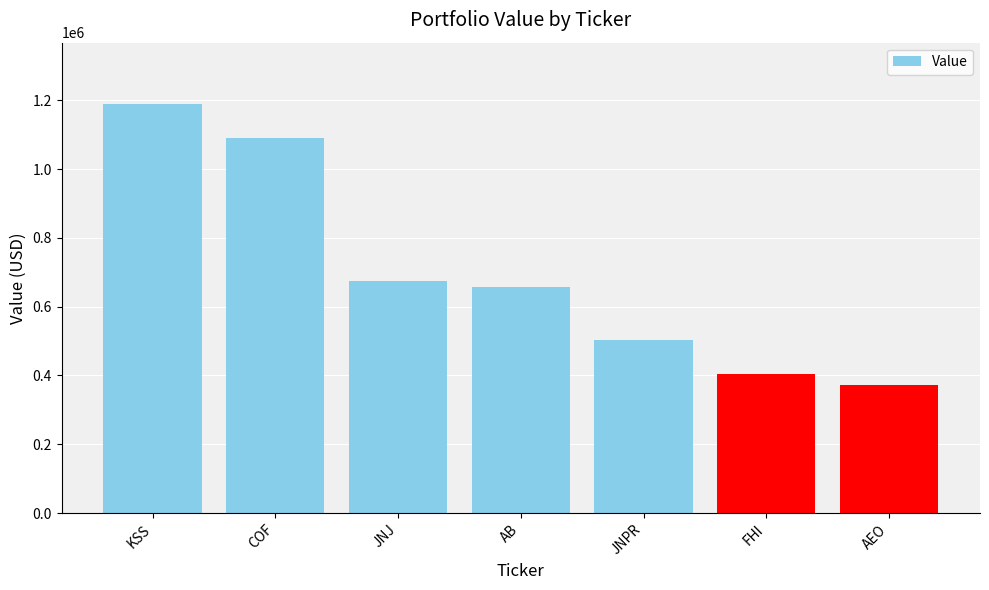

The chart shows a value of 179455 at JNPR. True or false?

False